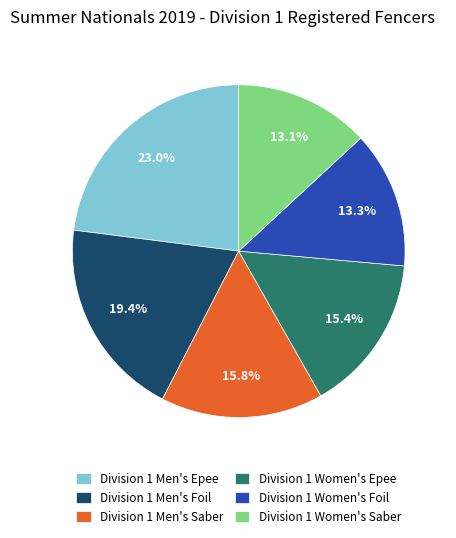

How many segments does this pie chart have?

6